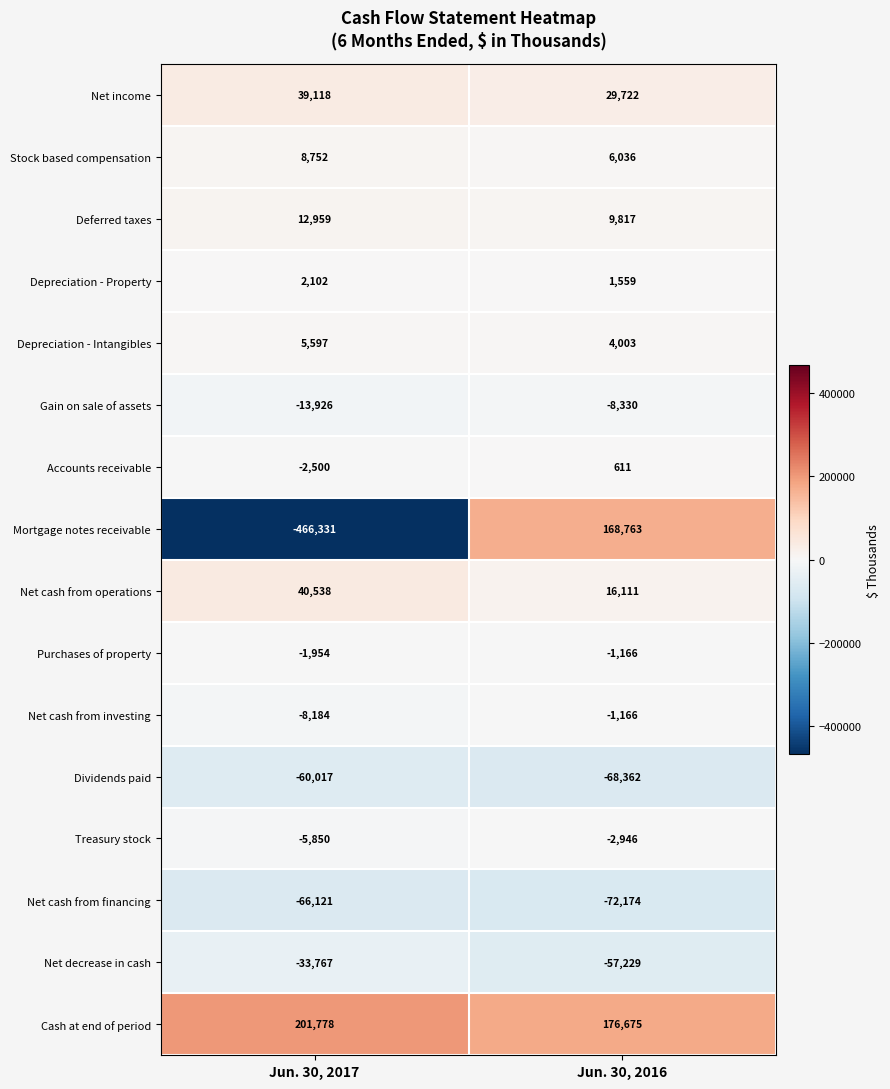

What is the total value across all series at Jun. 30, 2016?

201924